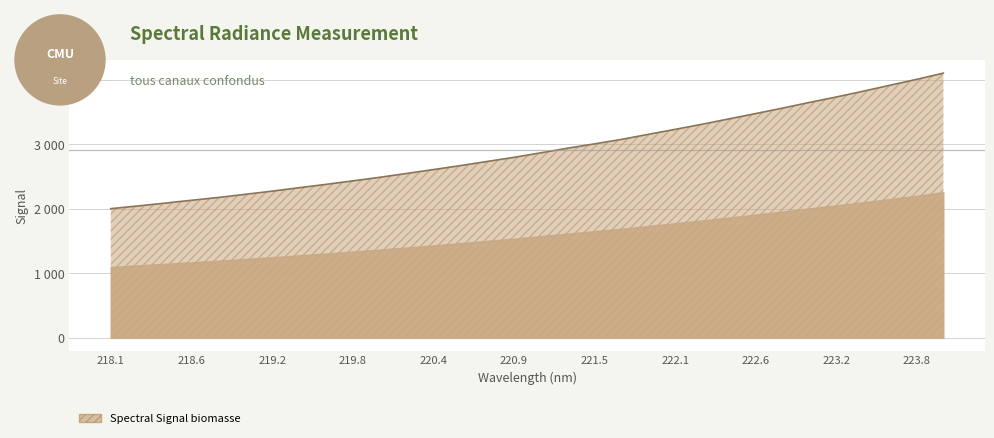

What is the sum of the values at 221.8812 and 219.9712?

5645.2